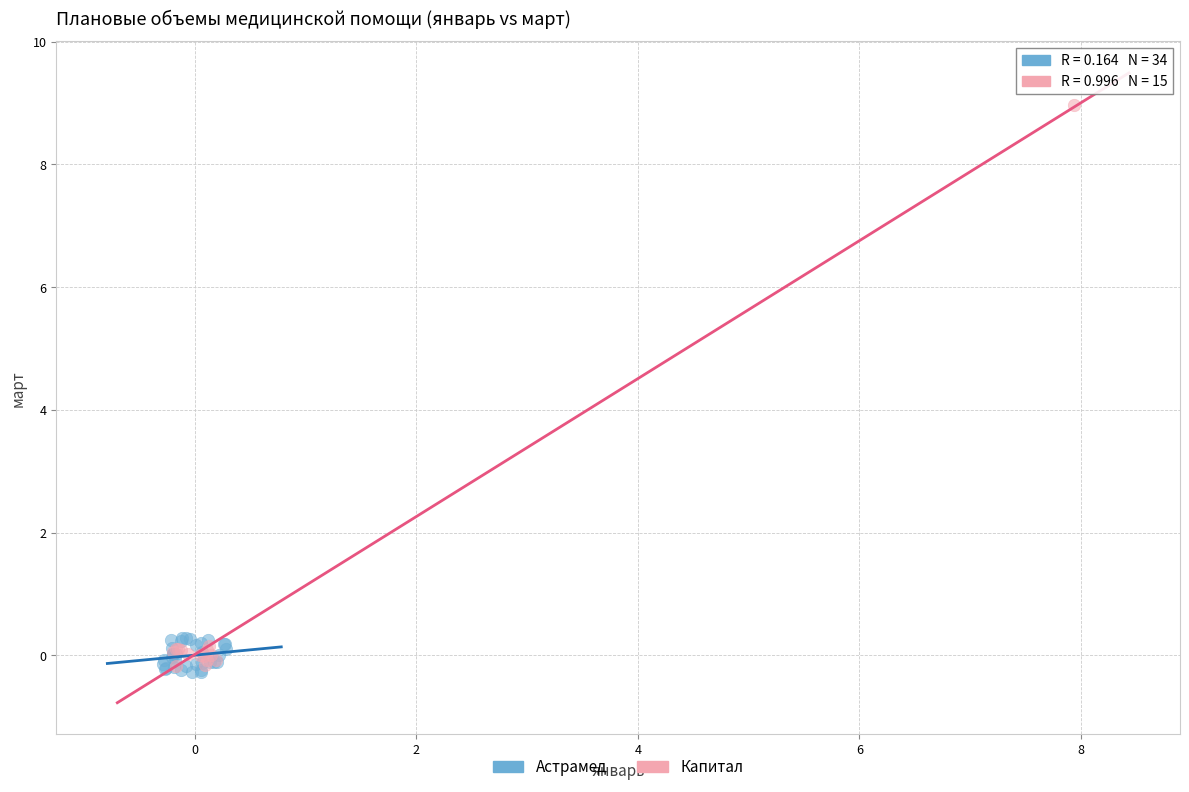

Which series has the widest spread of Y values?

Капитал